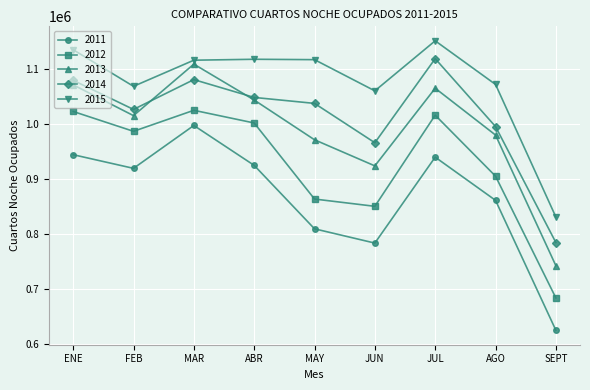

Between JUN and AGO, which series saw the biggest shift?

2011